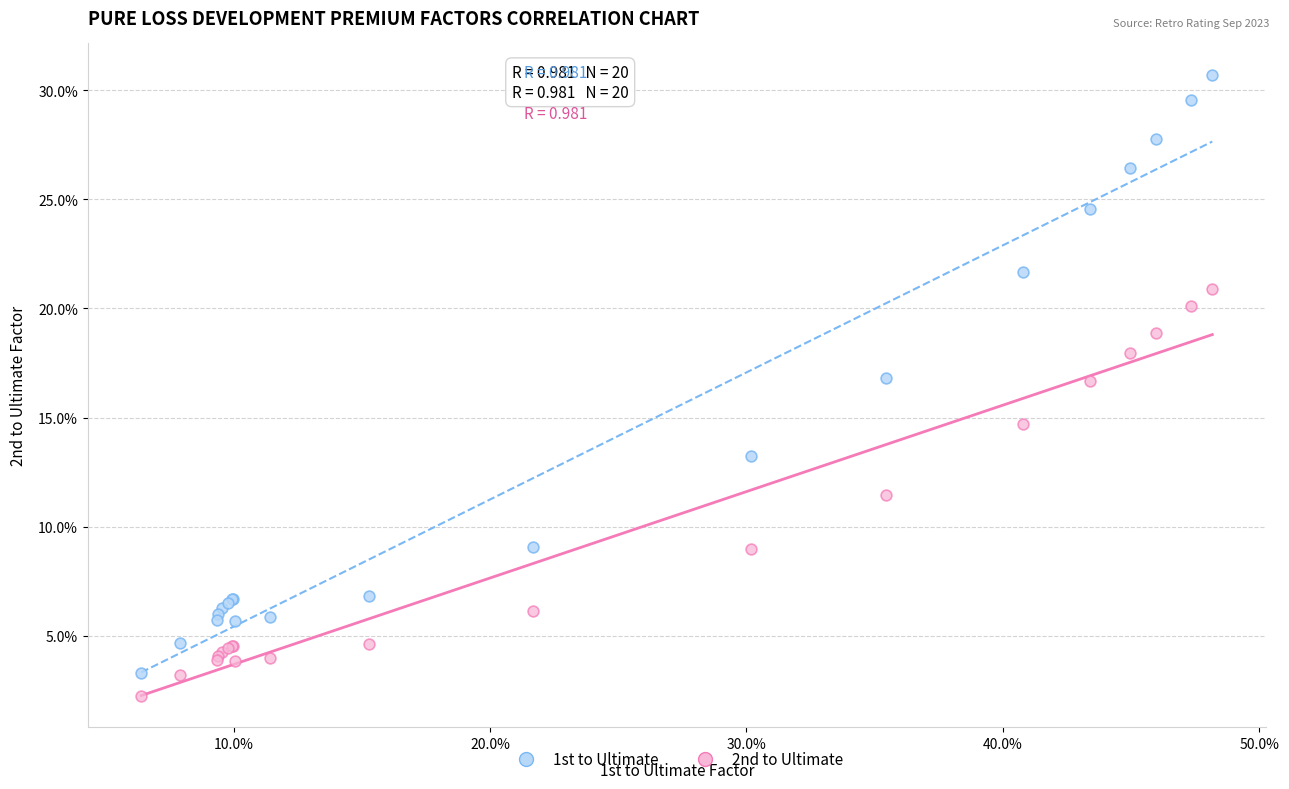

Which series contains the highest Y value?

1st to Ultimate